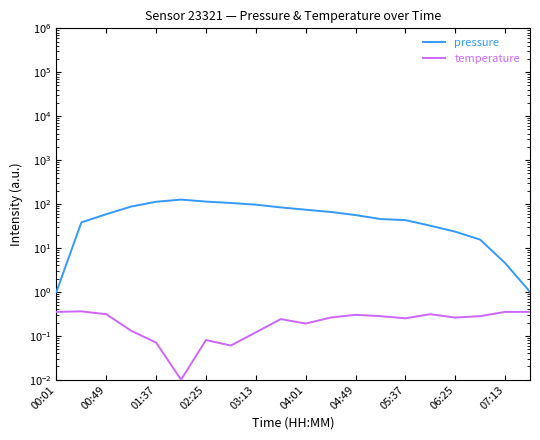

Reading right to left, transcribe all the data shown in this chart.

pressure: 1.0	4.5	15.4	23.5	32.1	43.0	45.5	56.1	66.0	74.2	83.8	96.6	105.6	113.5	126.1	112.7	87.7	58.7	38.1	1.0
temperature: 0.3	0.3	0.3	0.3	0.3	0.3	0.3	0.3	0.3	0.2	0.2	0.1	0.1	0.1	0.0	0.1	0.1	0.3	0.4	0.3